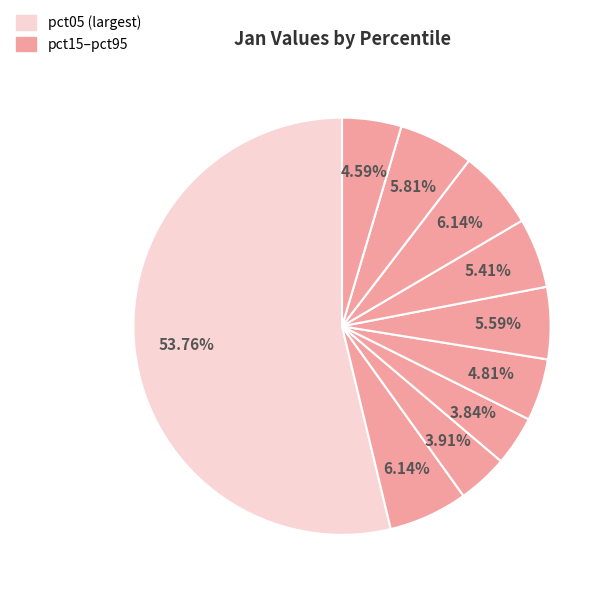

How many segments does this pie chart have?

10